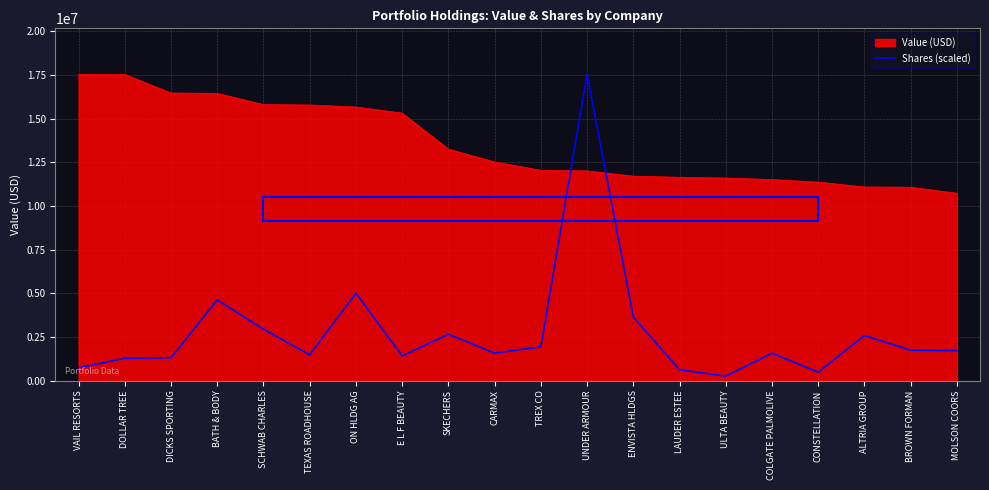

What is the approximate value of Value (USD) at MOLSON COORS?

10723756.0